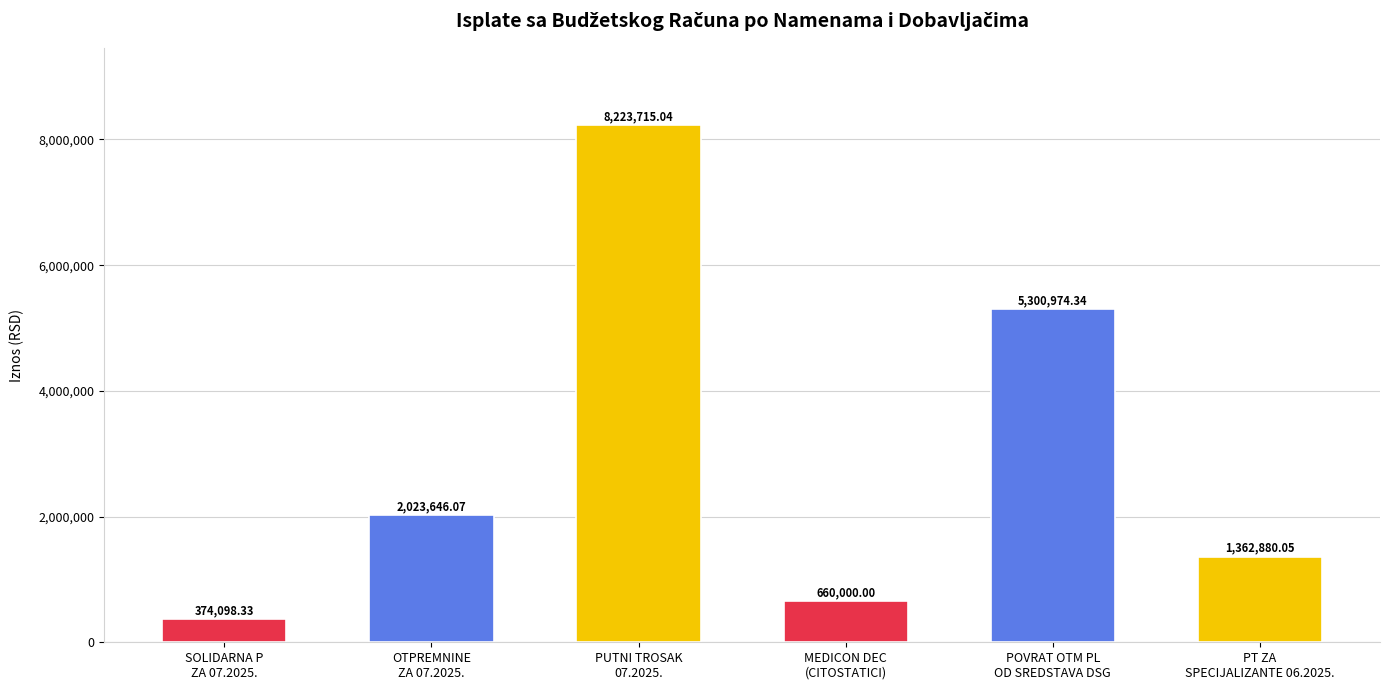

Approximately how many times larger is the value at POVRAT OTM PL
OD SREDSTAVA DSG compared to SOLIDARNA P
ZA 07.2025.?

14.2